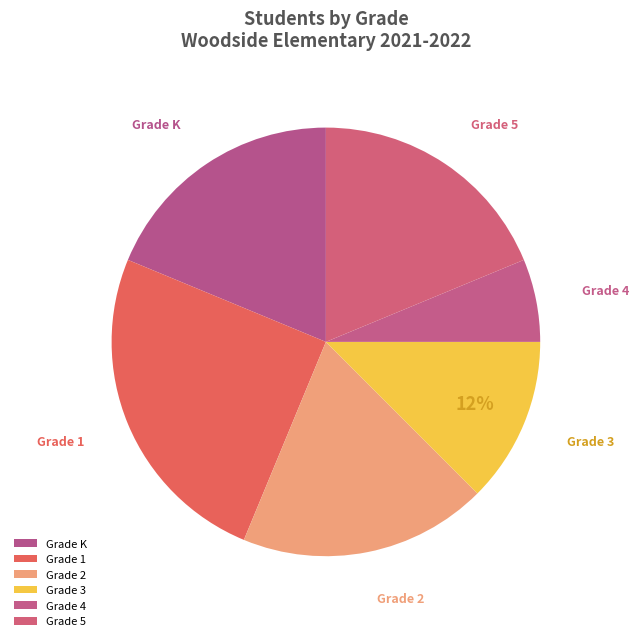

How many slices are in this pie chart?

6